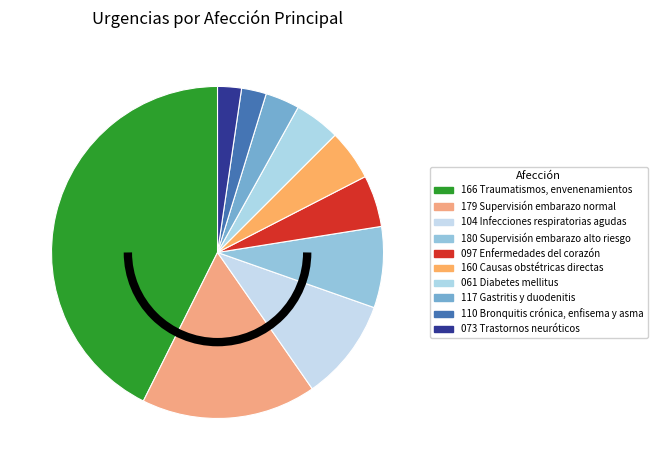

Count the number of slices in the pie.

10